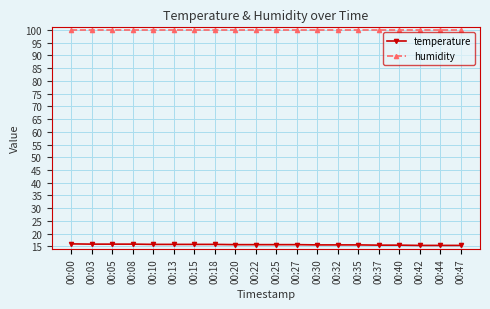

What is the sum of all temperature values?

313.7